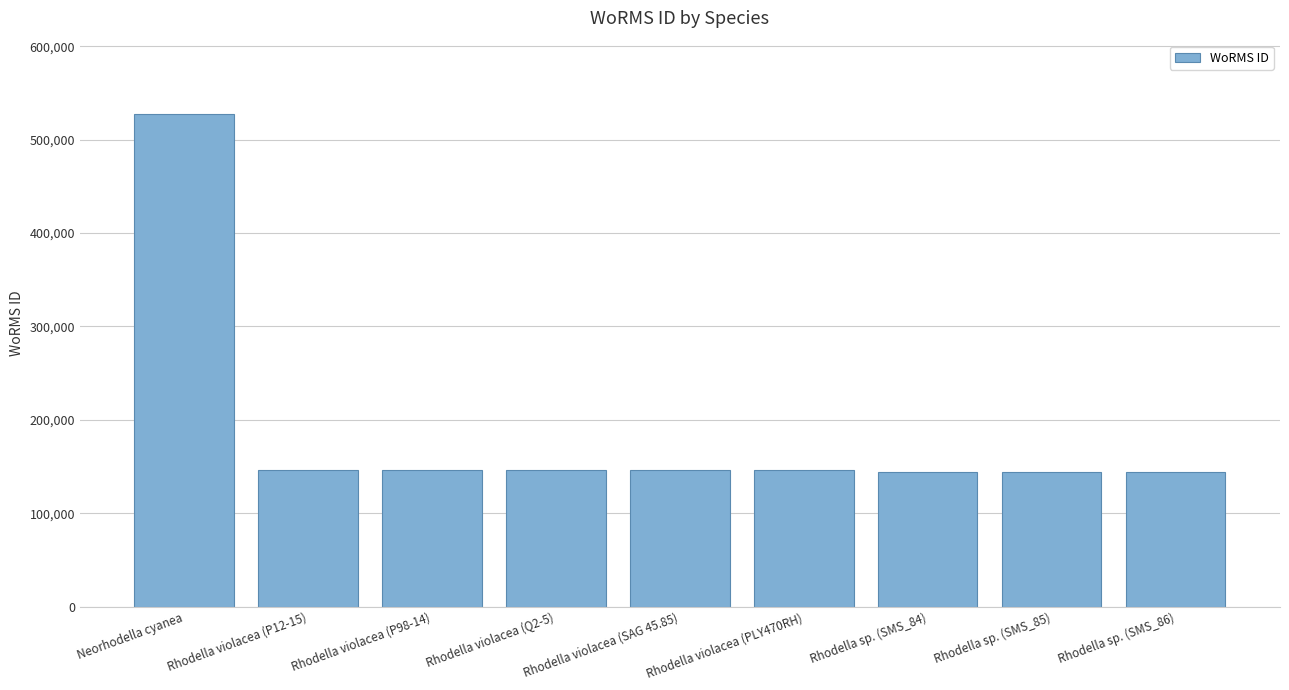

Count the number of categories in the chart.

9